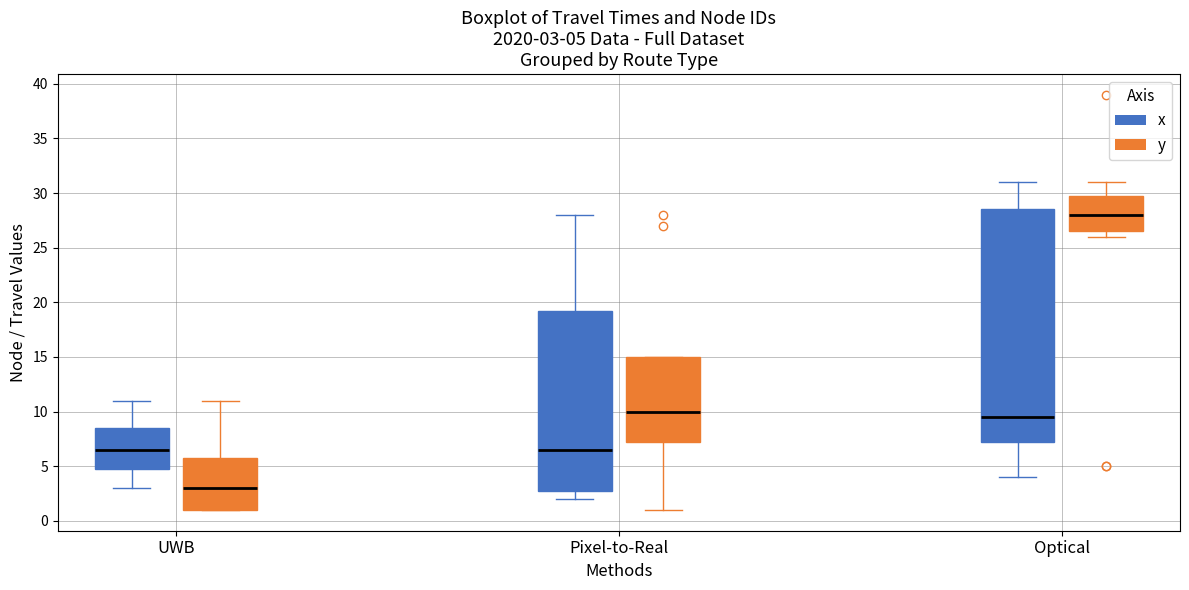

Which box is the tallest, from its lower edge to its upper edge?

Optical (x)